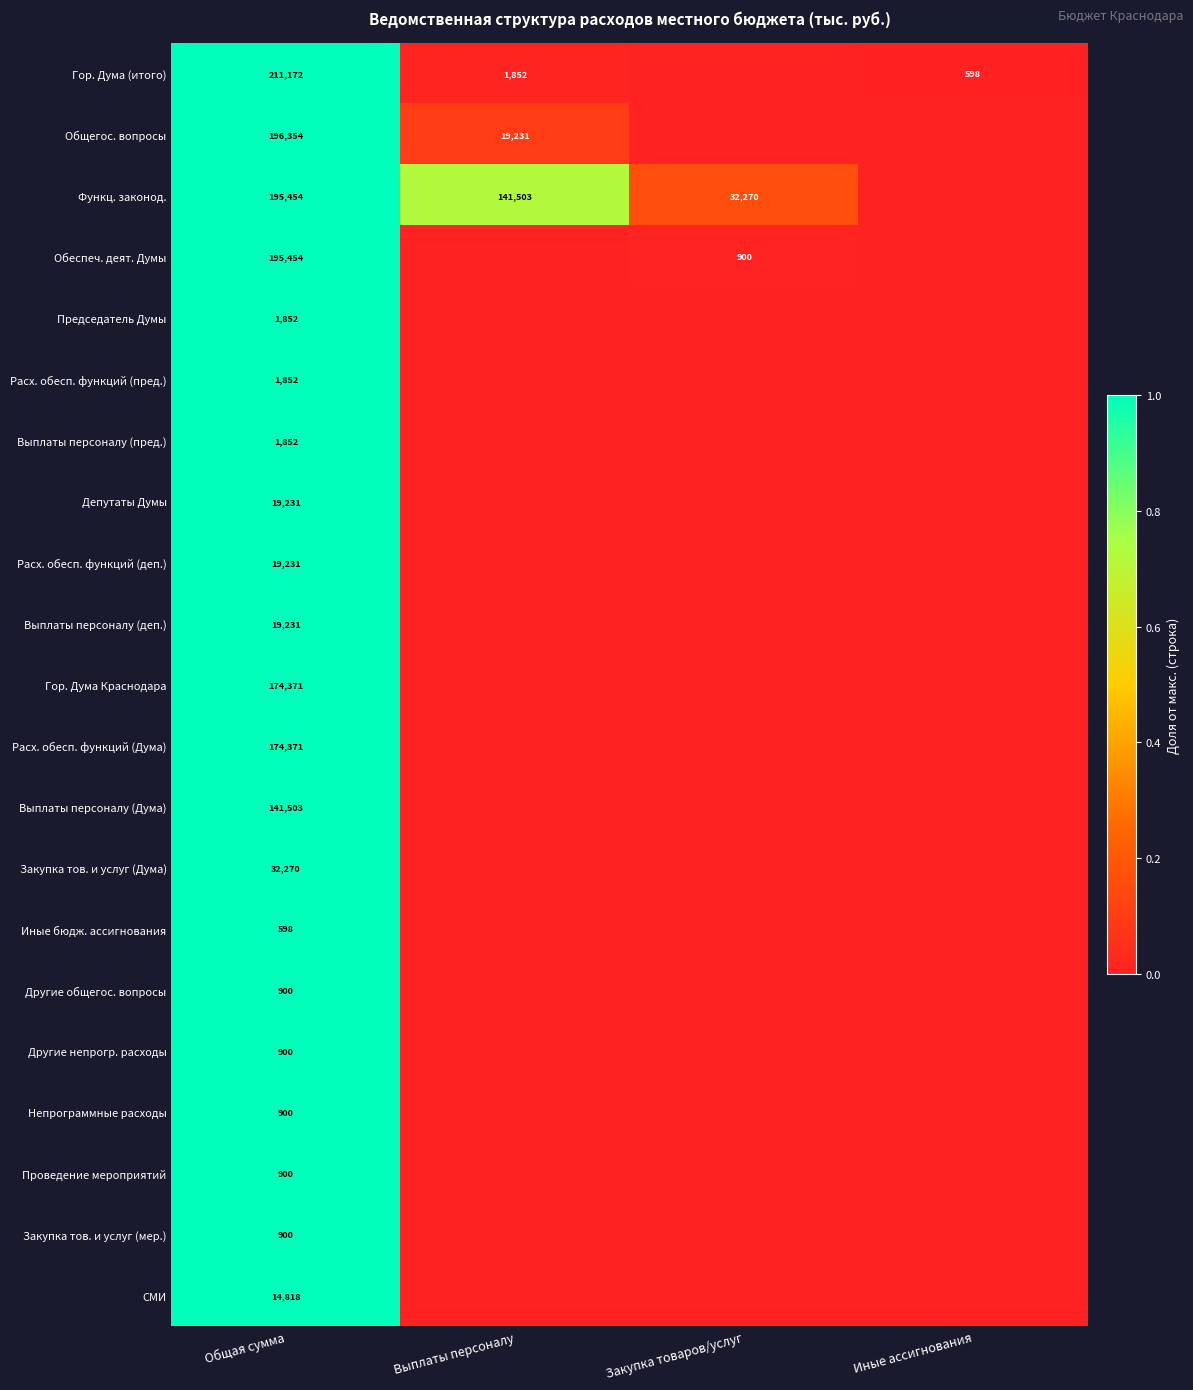

The Расх. обесп. функций (деп.) series shows 19231 at Общая сумма. True or false?

True